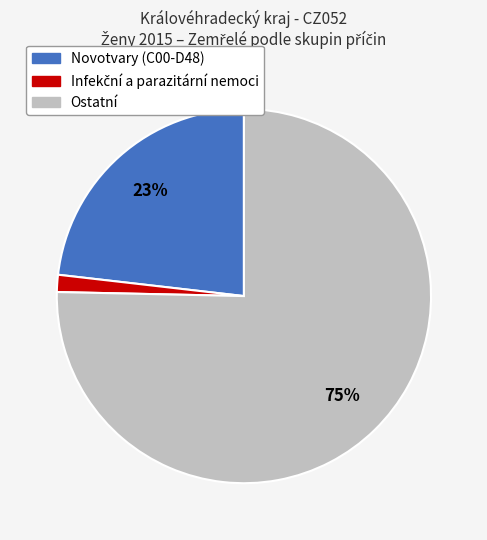

Does any single category account for the majority?

Yes